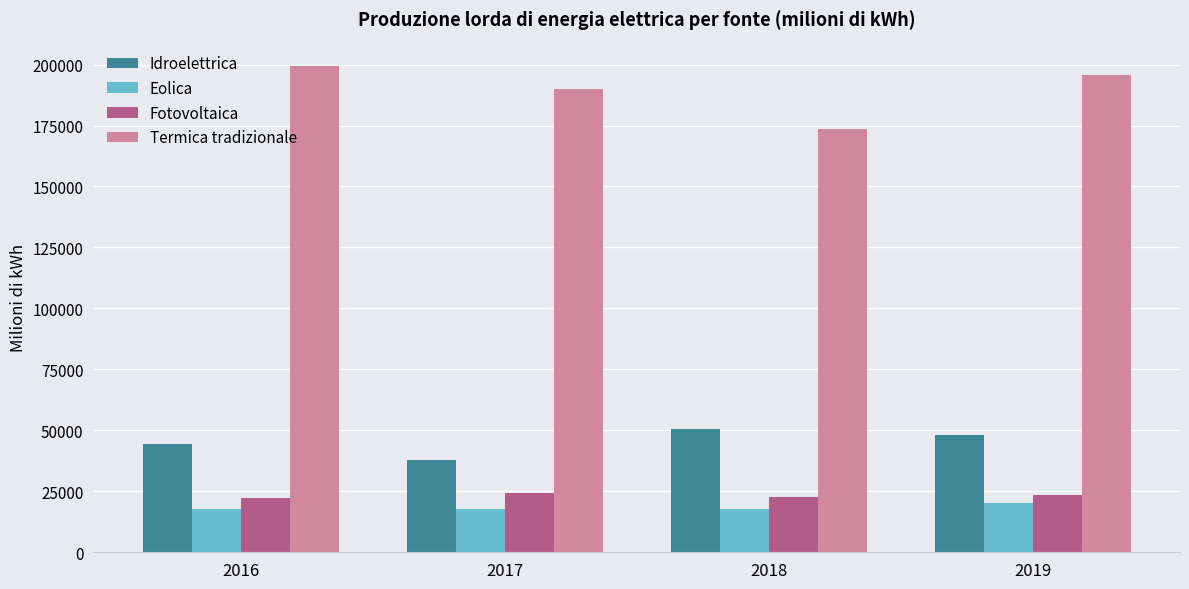

At how many categories does at least one series exceed 188758?

3